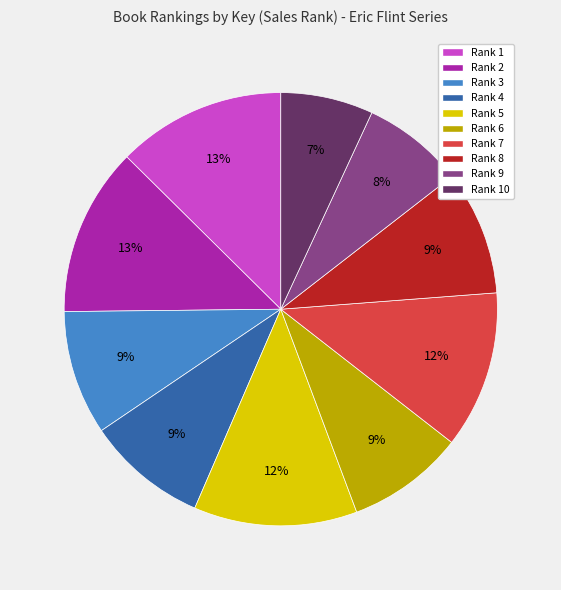

To the nearest percent, what is the difference between the largest and smallest slice percentages?

6%